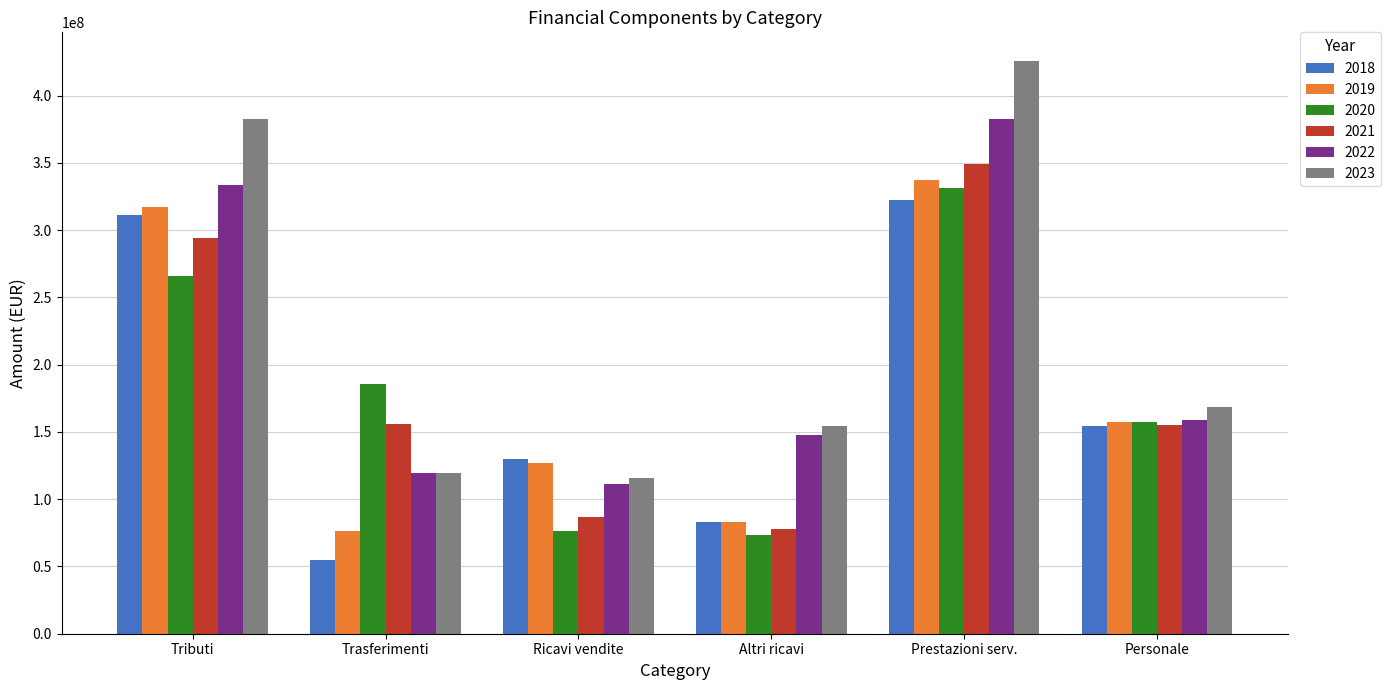

What is the label of the 4th bar from the left?

Altri ricavi